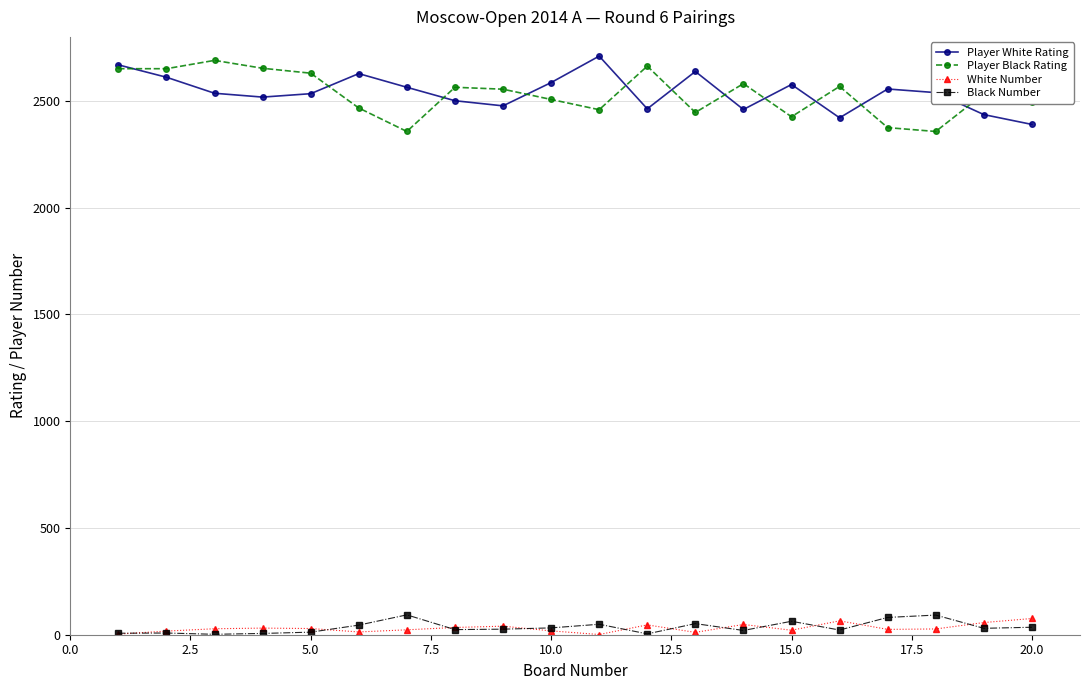

At how many categories does at least one series exceed 555?

20